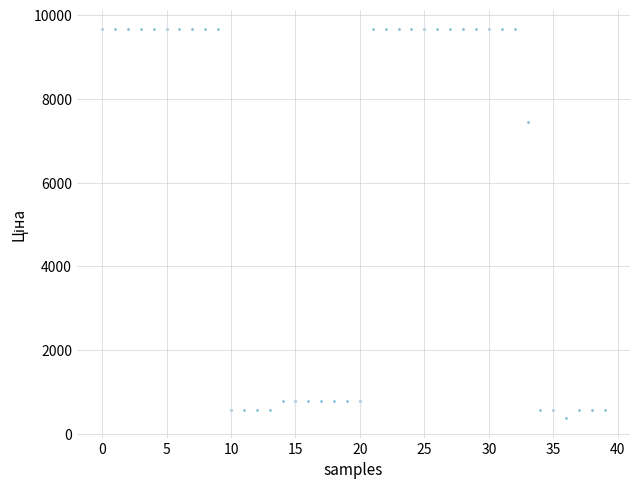

What Y value in the scatter plot is closest to 5020?

7453.8